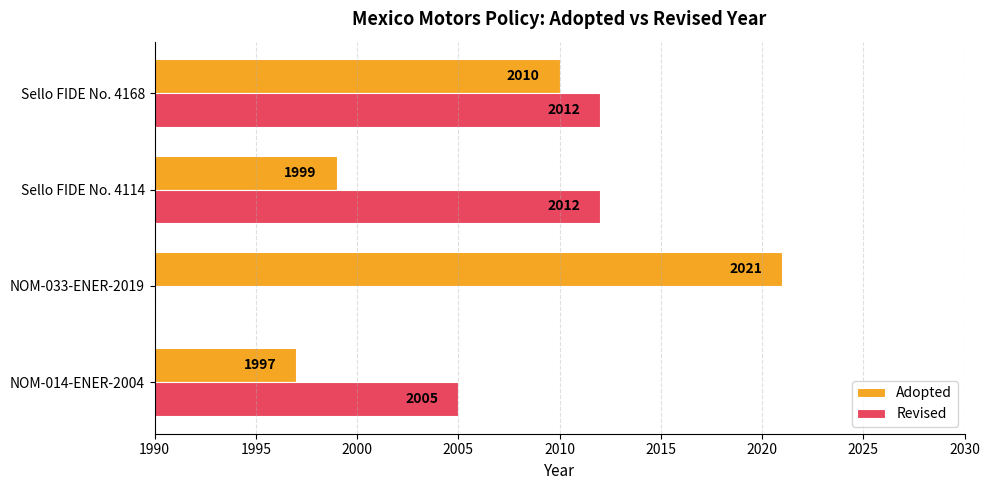

Where is Adopted nearest to the value 2009?

Sello FIDE No. 4168